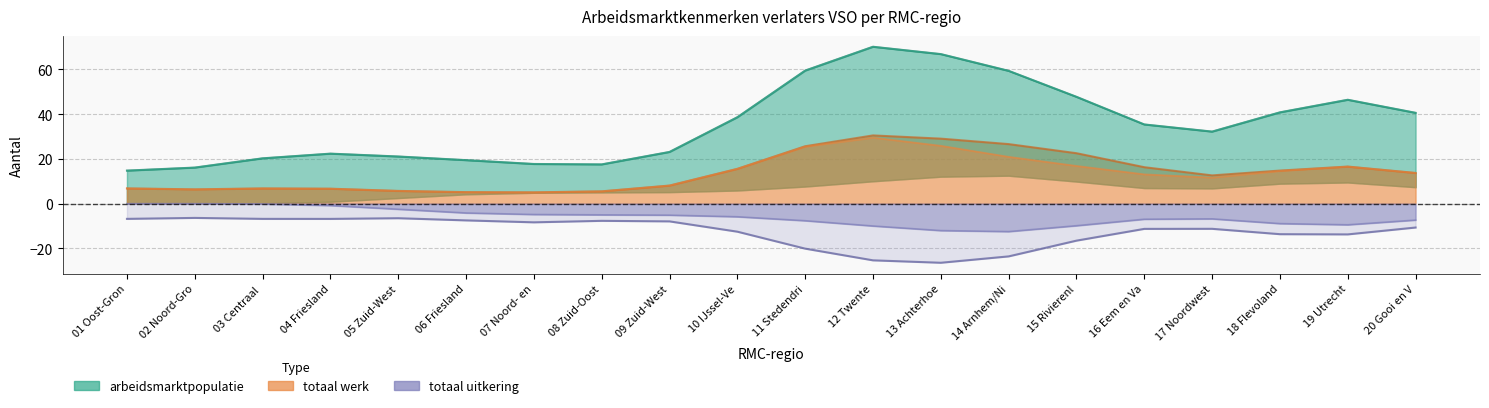

Which category has the highest value across all series?

12 Twente